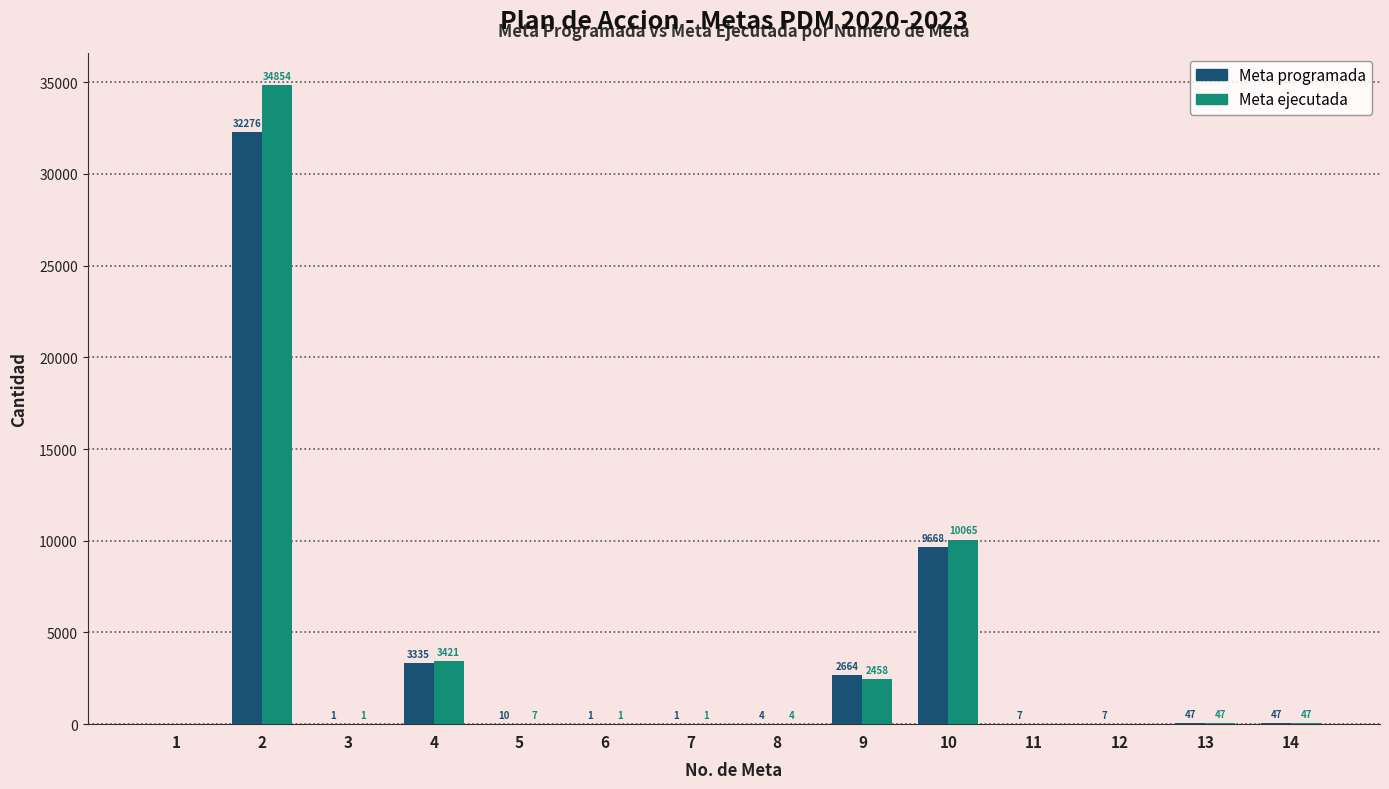

What is the sum of the Meta ejecutada values at 12 and 10?

10065